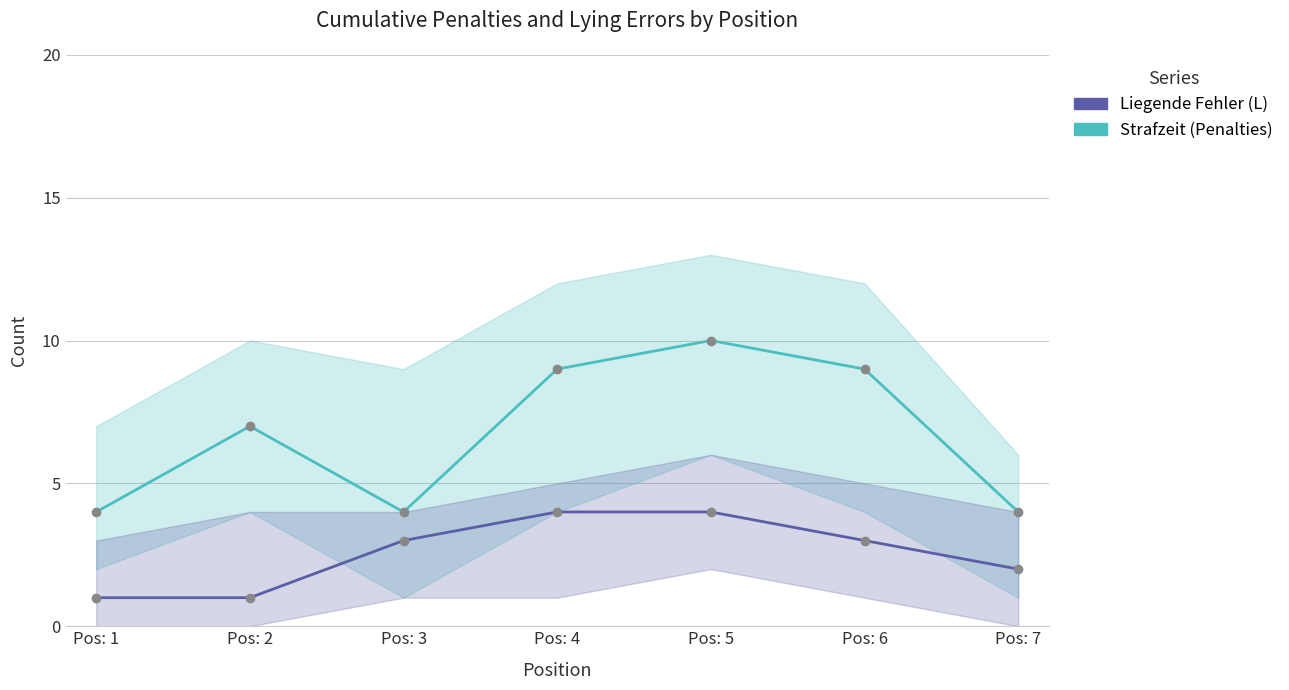

At Pos: 6, list the series in order from largest to smallest.

Strafzeit (Penalties), Liegende Fehler (L)